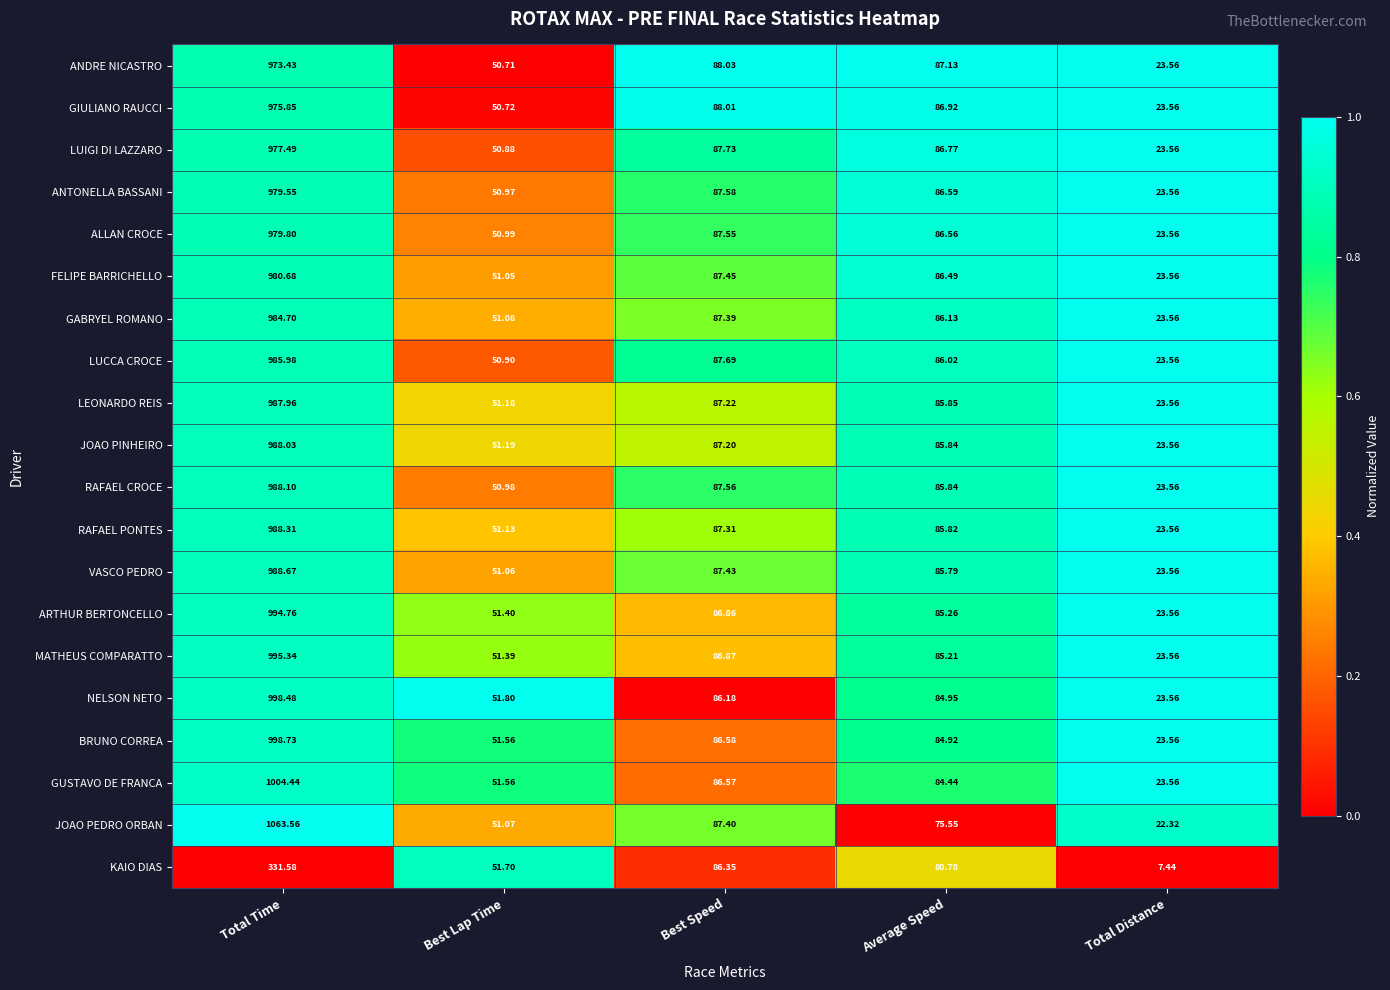

At which label does MATHEUS COMPARATTO first exceed 85?

Total Time